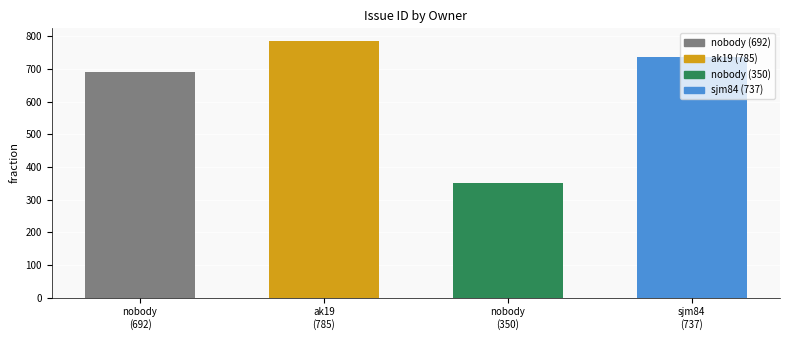

What is the maximum value shown in the chart?

785